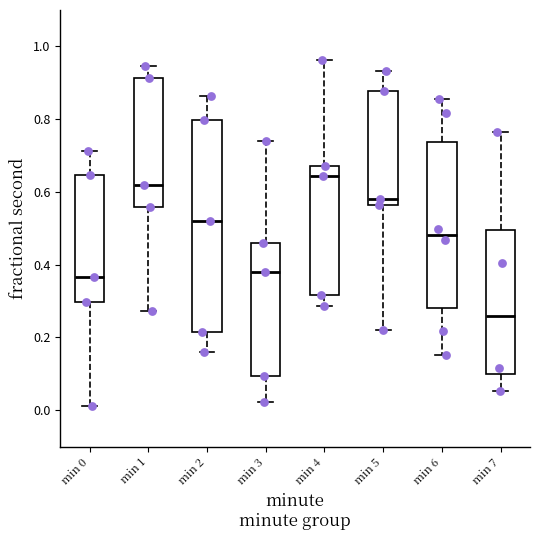

Which box has the lowest median line?

min 7